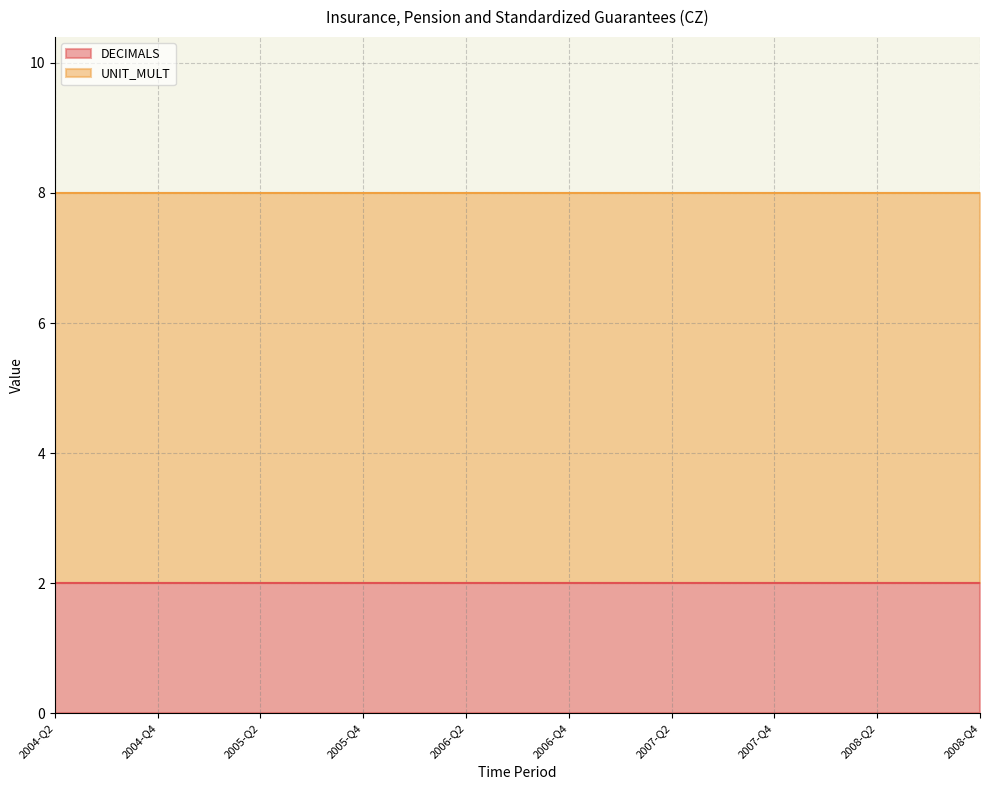

How many distinct data groups are displayed?

2